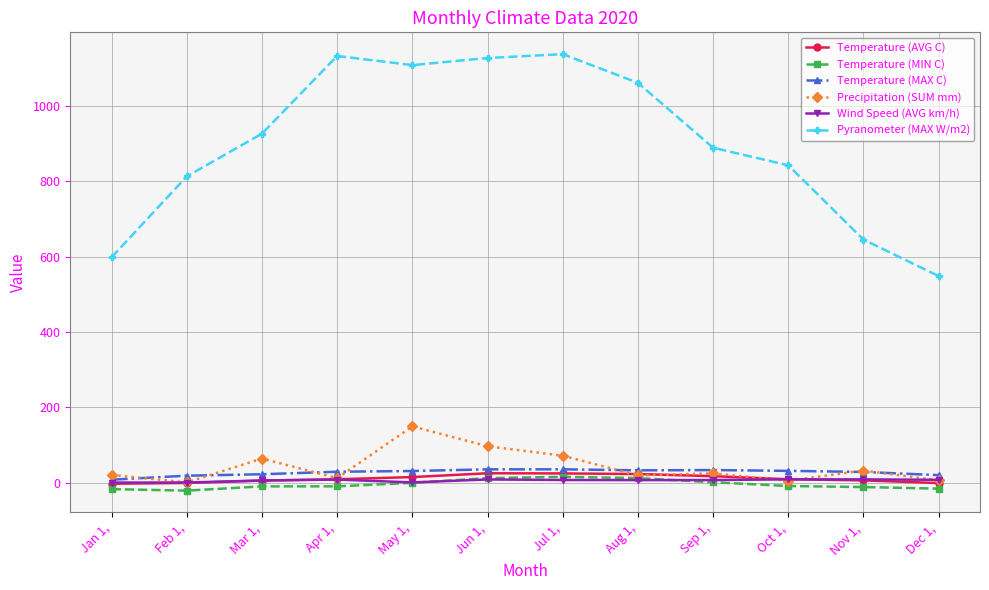

The value of Temperature (MAX C) at Apr 1, is 28.8. True or false?

True